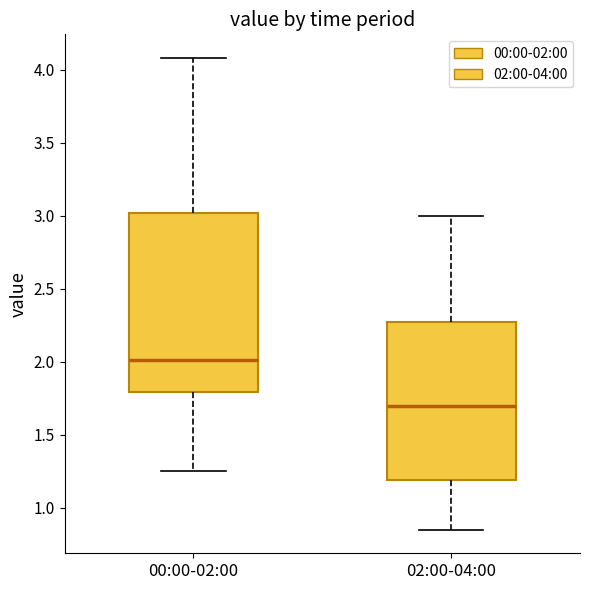

Reading left to right, transcribe this box plot: for each box, give where its median line is, the range the box spans, and where its two whiskers end, as read against the y-axis. The values are not printed on the chart, so give them approximately, as read against the axis.

00:00-02:00: median 2.00, box 1.80 to 3.00, whiskers 1.25 to 4.10
02:00-04:00: median 1.70, box 1.20 to 2.30, whiskers 0.85 to 3.00